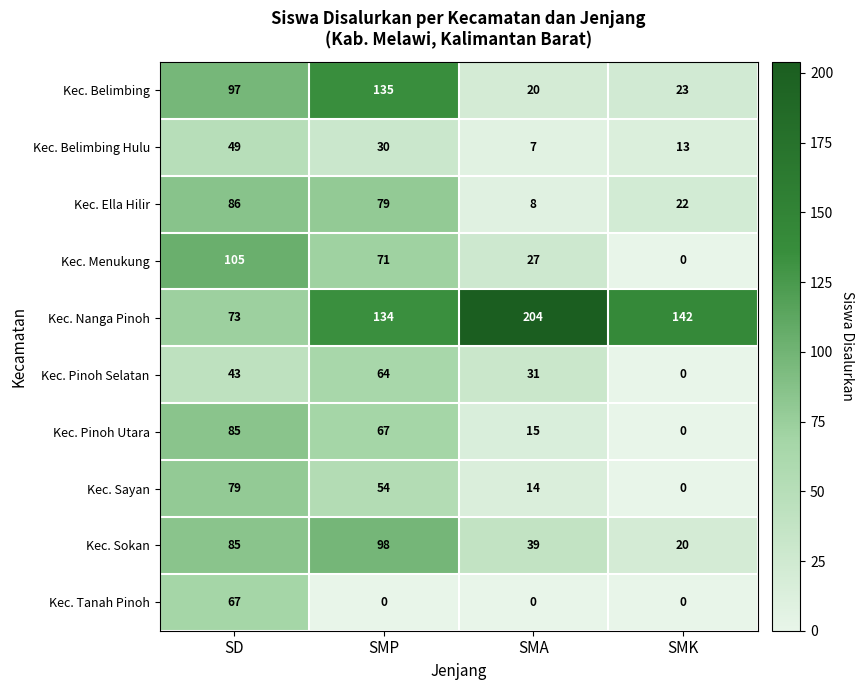

Which series has the largest total across all categories?

Kec. Nanga Pinoh